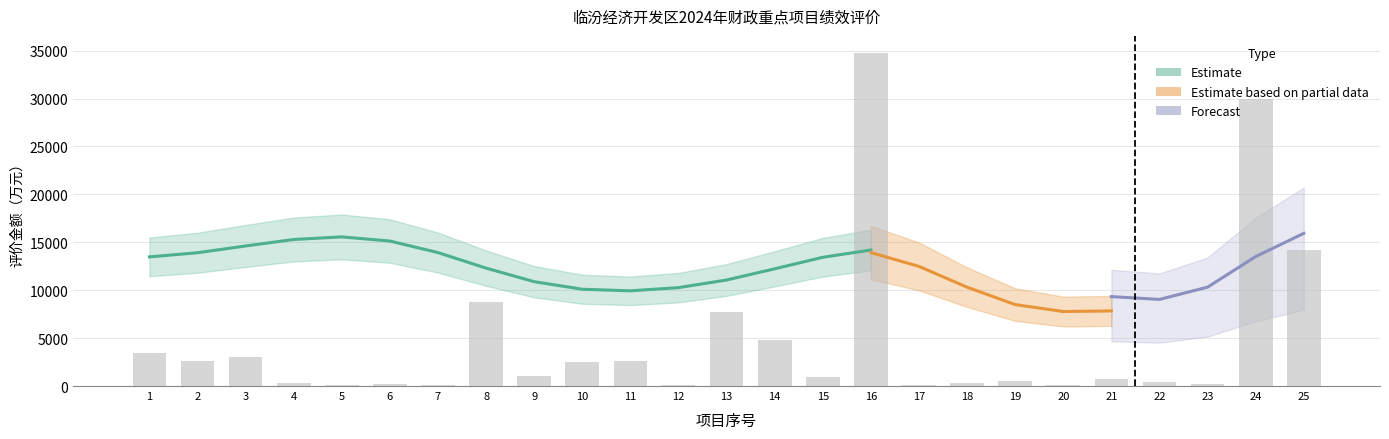

Does the chart contain stacked bars?

No